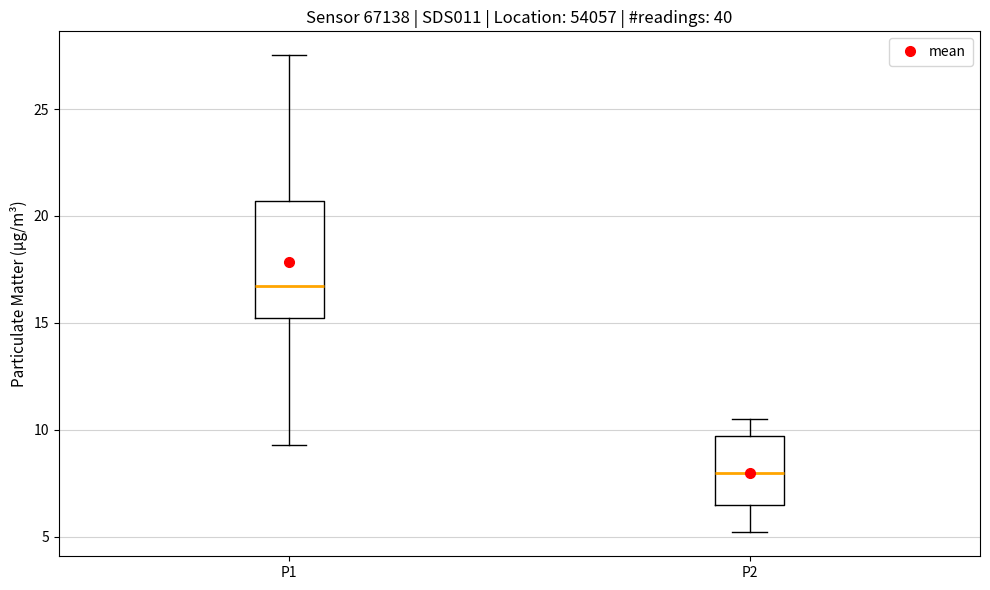

Which box is the tallest, from its lower edge to its upper edge?

P1